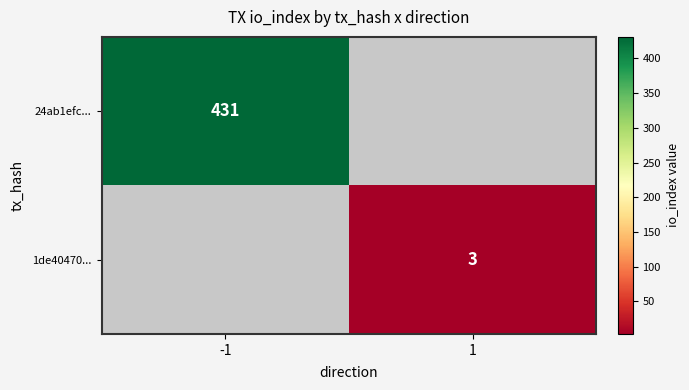

The 1de40470... series shows 1 at 1. True or false?

False